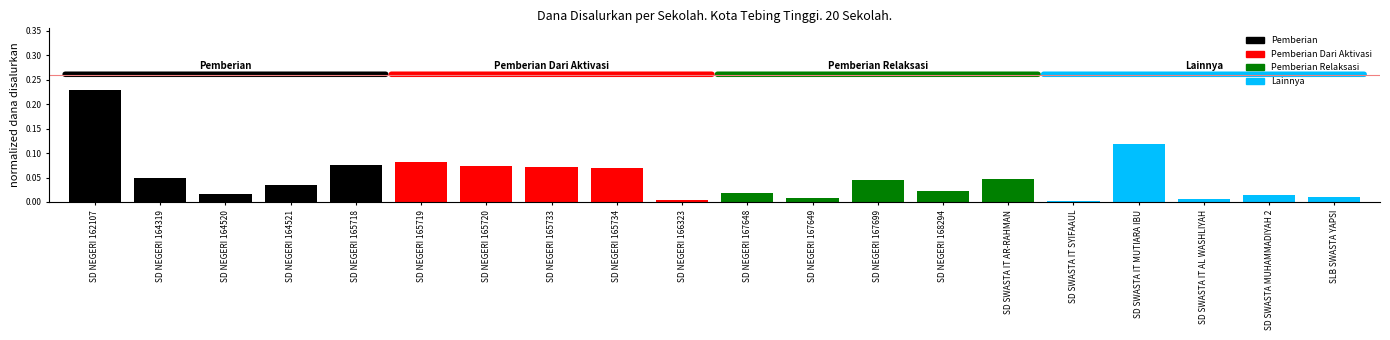

True or false: the data shows 0.0 at SD NEGERI 165733.

False